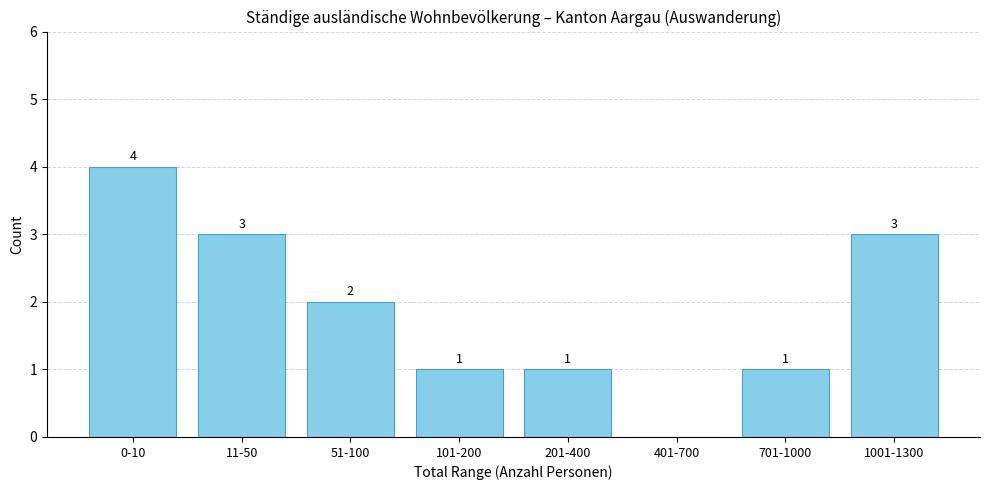

Reading left to right, list all the values displayed in this chart.

0-10=4	11-50=3	51-100=2	101-200=1	201-400=1	401-700=0	701-1000=1	1001-1300=3